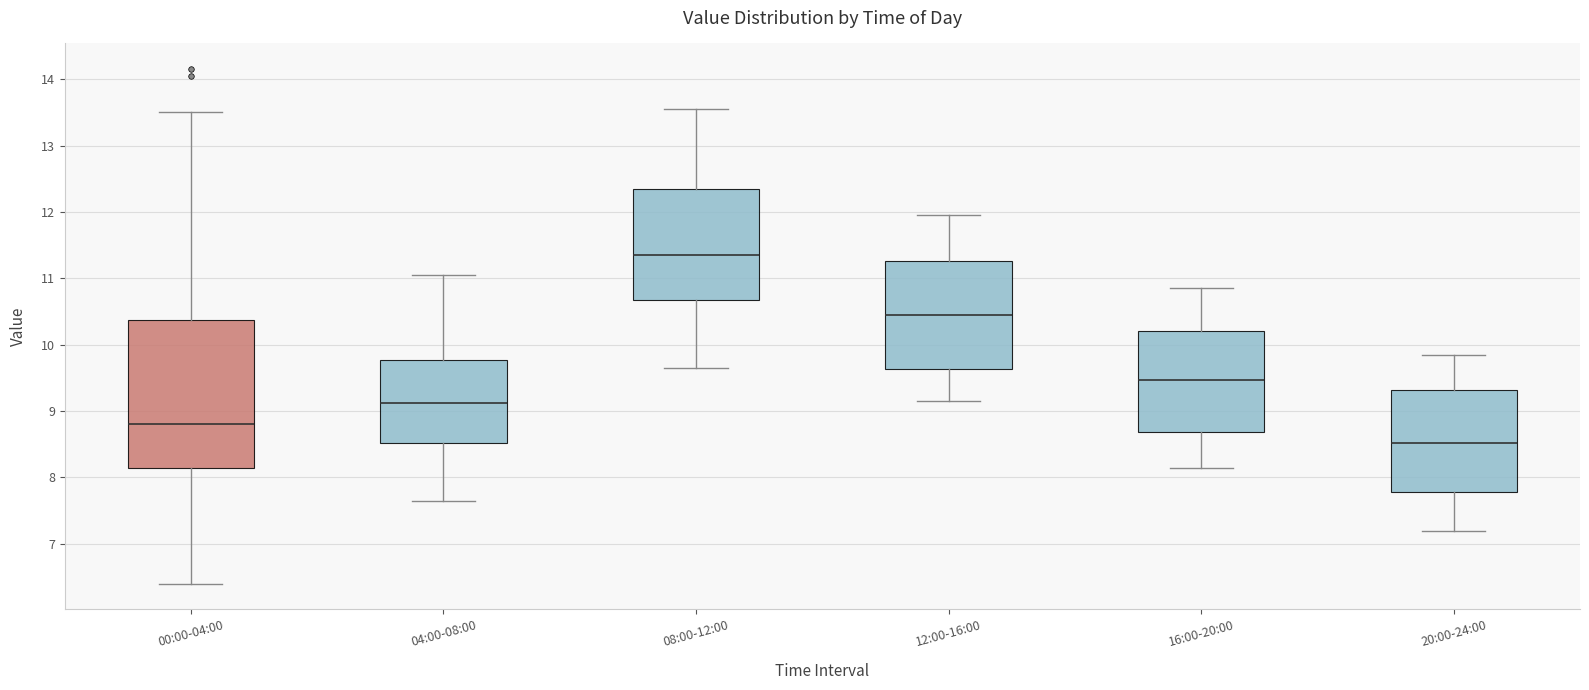

Where does the lower whisker of the box for 04:00-08:00 end on the y-axis? The values are not printed on the chart, so give them approximately, as read against the axis.

7.7